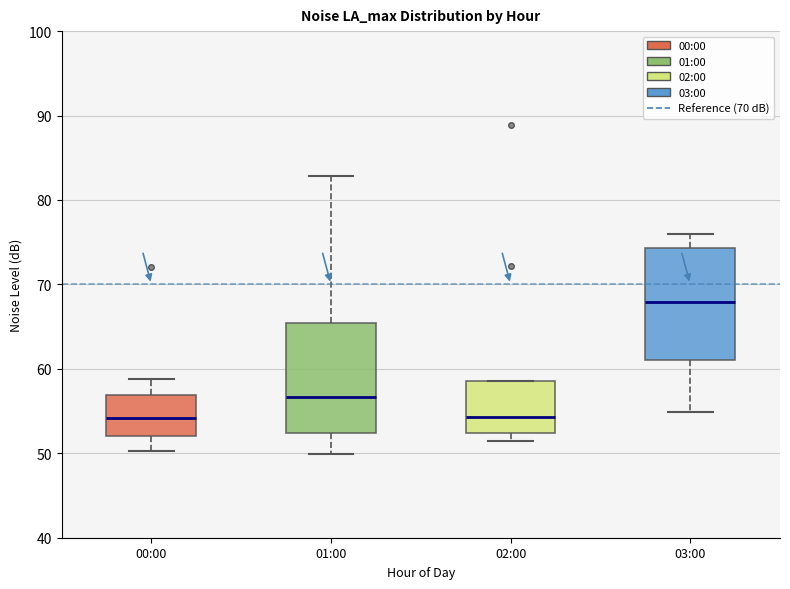

Reading left to right, transcribe this box plot: for each box, give where its median line is, the range the box spans, and where its two whiskers end, as read against the y-axis. The values are not printed on the chart, so give them approximately, as read against the axis.

00:00: median 54, box 52 to 57, whiskers 50 to 59
01:00: median 57, box 52 to 65, whiskers 50 to 83
02:00: median 54, box 52 to 59, whiskers 51 to 59
03:00: median 68, box 61 to 74, whiskers 55 to 76